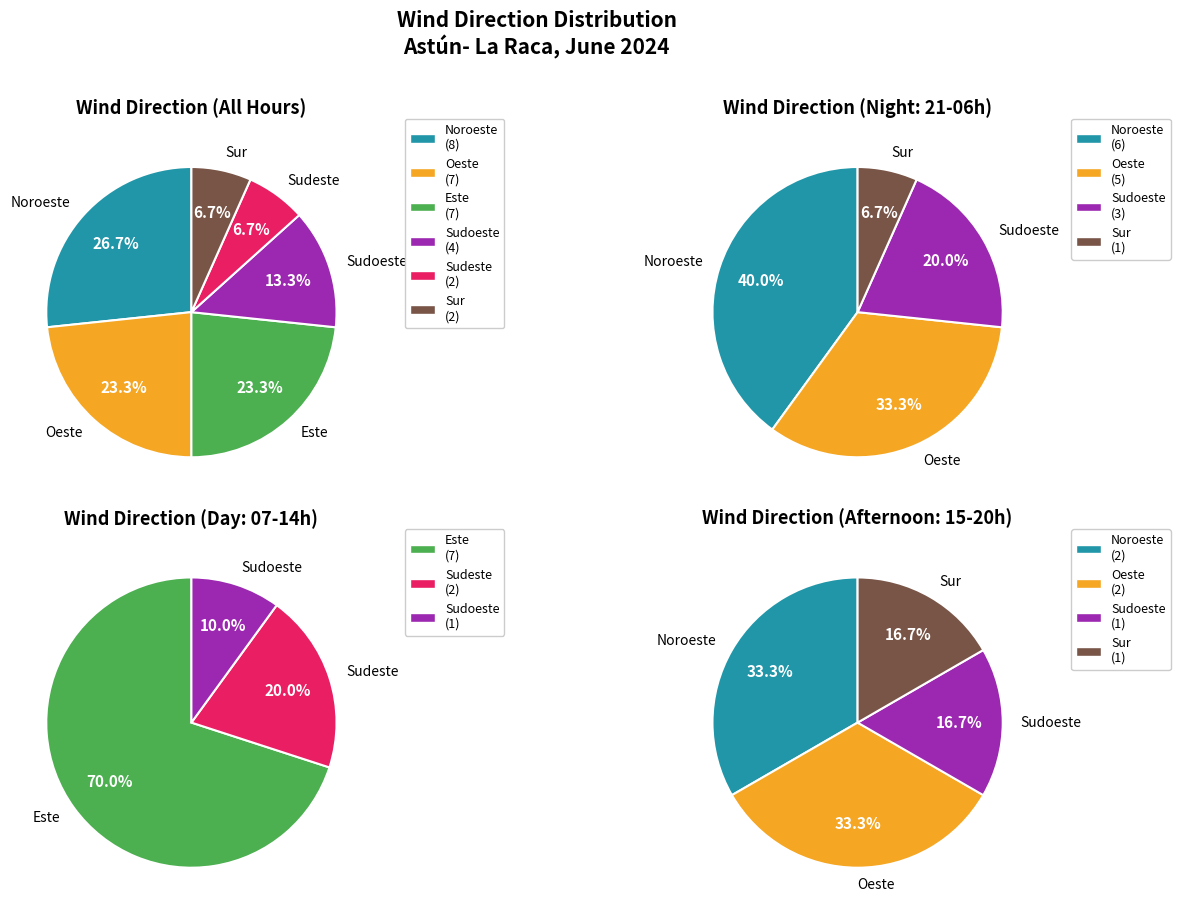

The Este slice represents 23% of the pie. True or false?

True